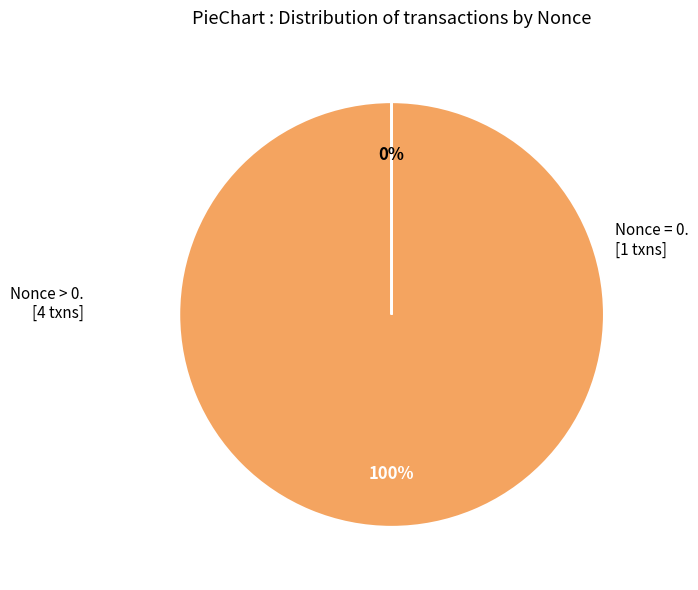

The 197035 slice represents 59% of the pie. True or false?

False